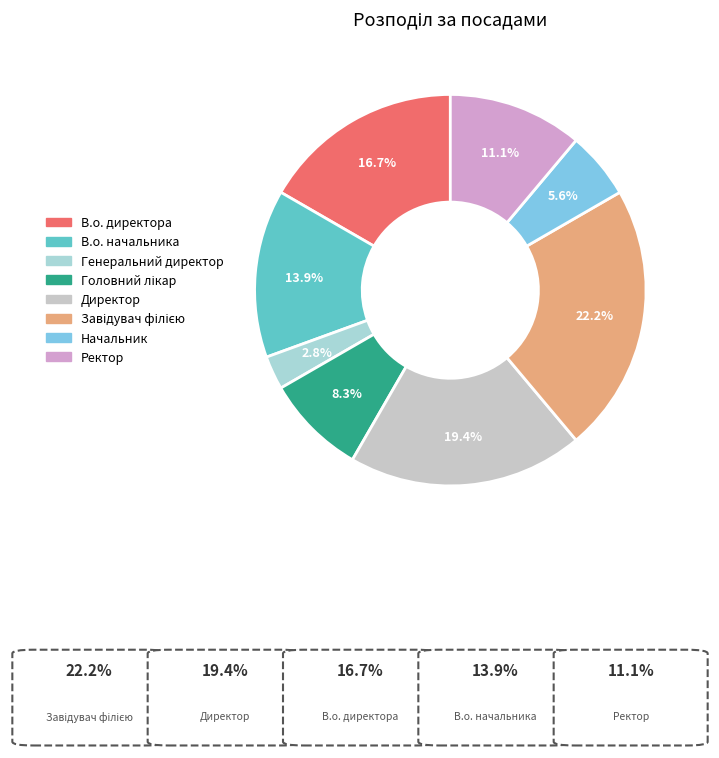

What is the change in value from Директор to Ректор?

-3